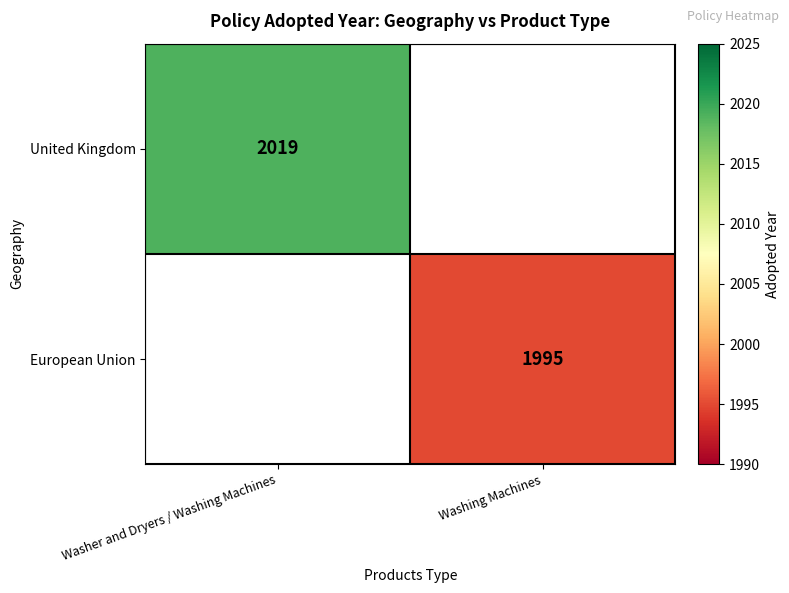

The value of United Kingdom at Washer and Dryers / Washing Machines is 2019. True or false?

True